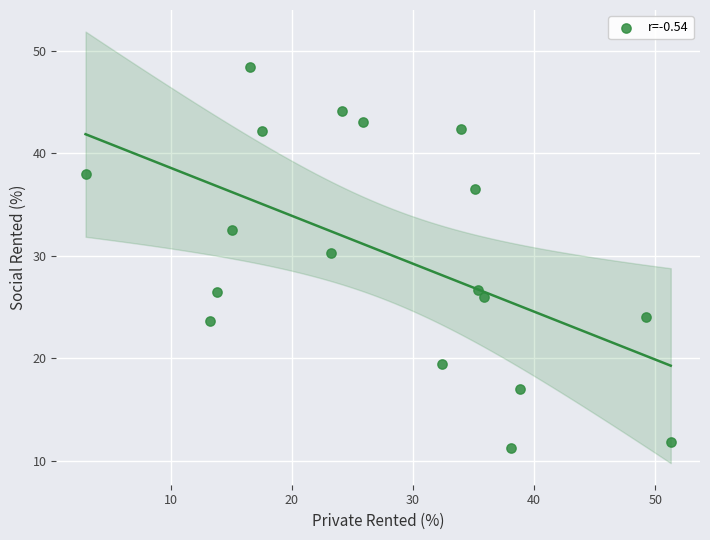

What Y value in the scatter plot is closest to 29?

30.2